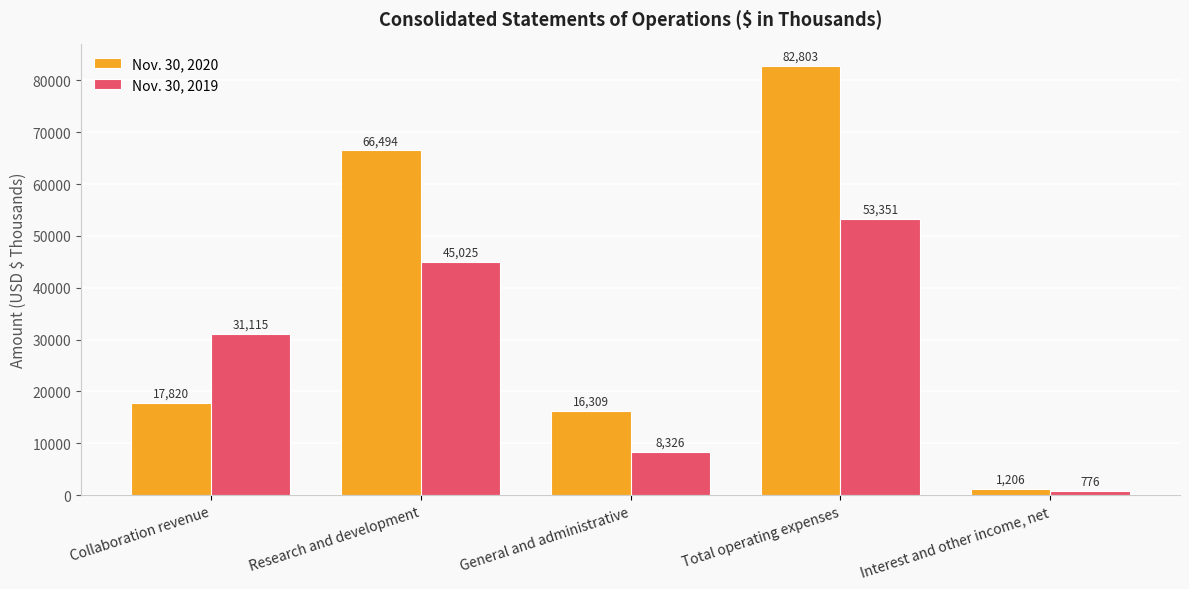

Reading left to right, extract all data points from this chart.

Nov. 30, 2020: Collaboration revenue=17820	Research and development=66494	General and administrative=16309	Total operating expenses=82803	Interest and other income, net=1206
Nov. 30, 2019: Collaboration revenue=31115	Research and development=45025	General and administrative=8326	Total operating expenses=53351	Interest and other income, net=776